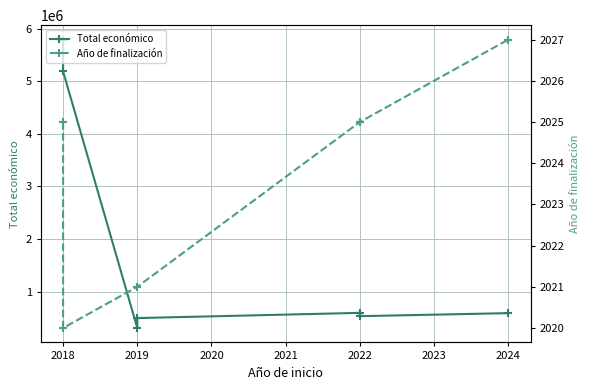

True or false: Total económico and Año de finalización intersect in this chart.

False